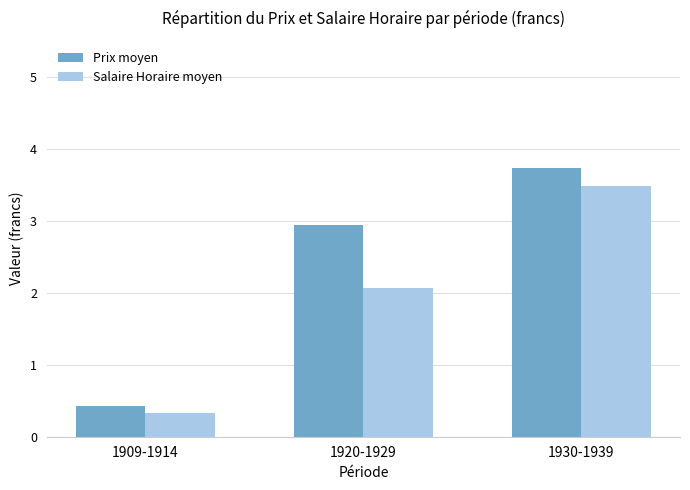

At which category is the sum across all series the highest?

1930-1939